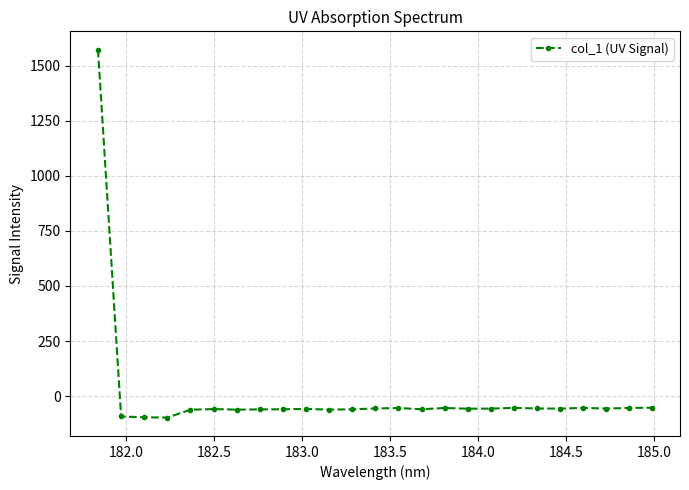

True or false: the data has more than 1 interior local peaks.

True